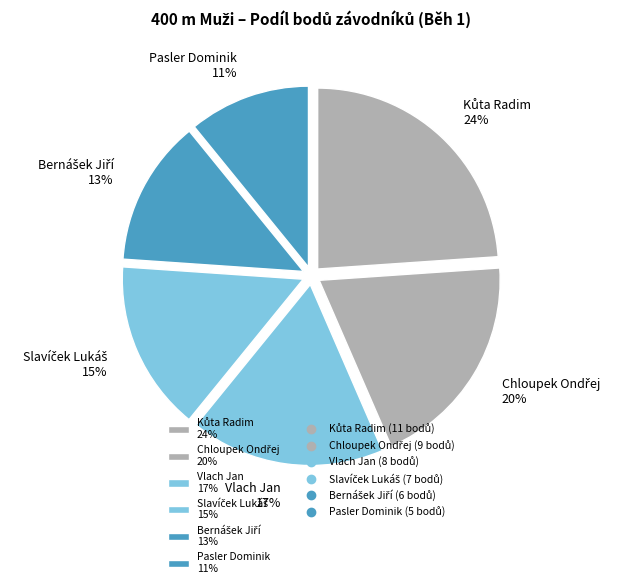

What percentage is the Vlach Jan 17% slice, to the nearest percent?

17%